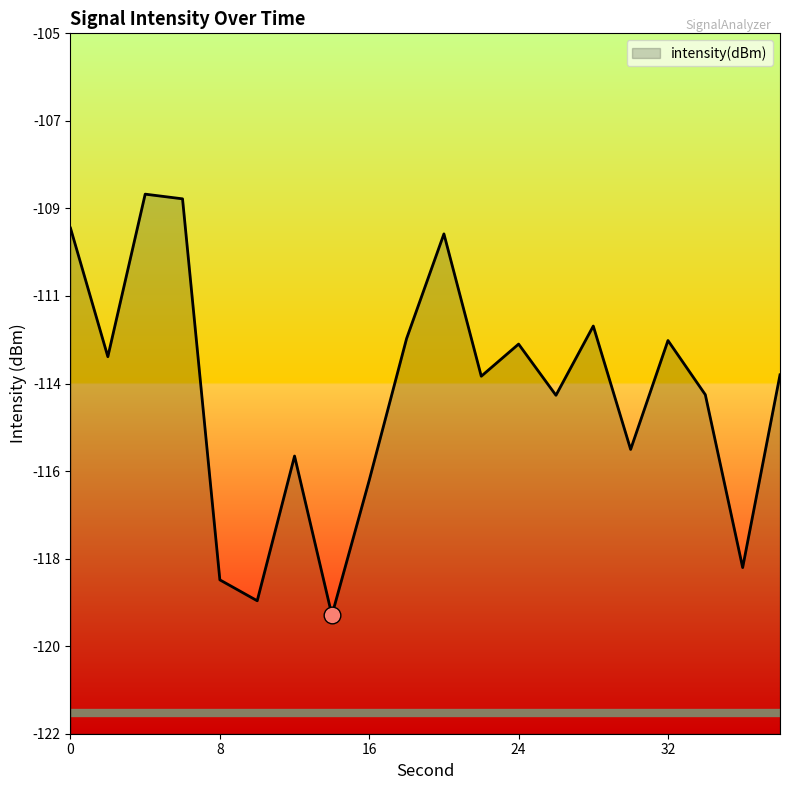

Is it true that the value at 16 is -46.4?

False